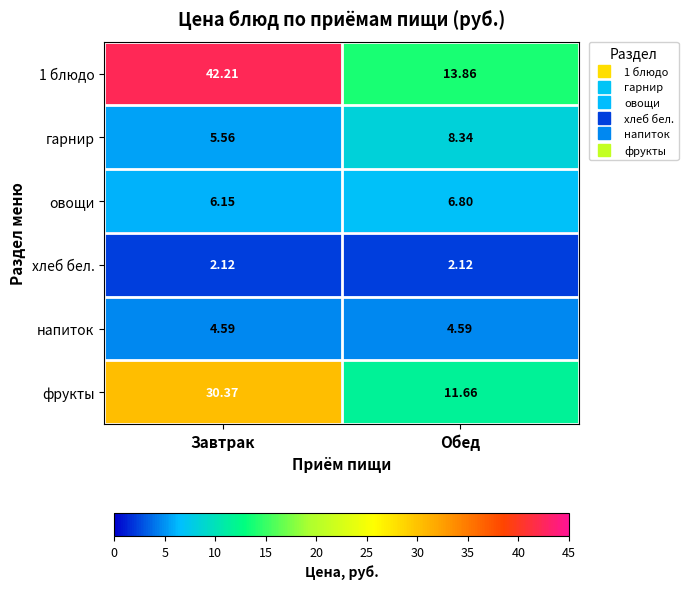

Rank the series at Обед from lowest to highest value.

хлеб бел., напиток, овощи, гарнир, фрукты, 1 блюдо